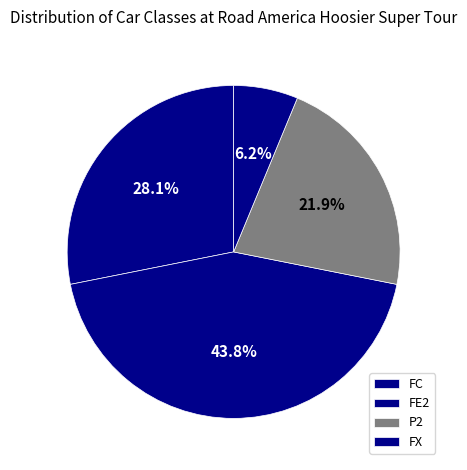

What is the ratio of the value at FX to the value at FC?

0.2